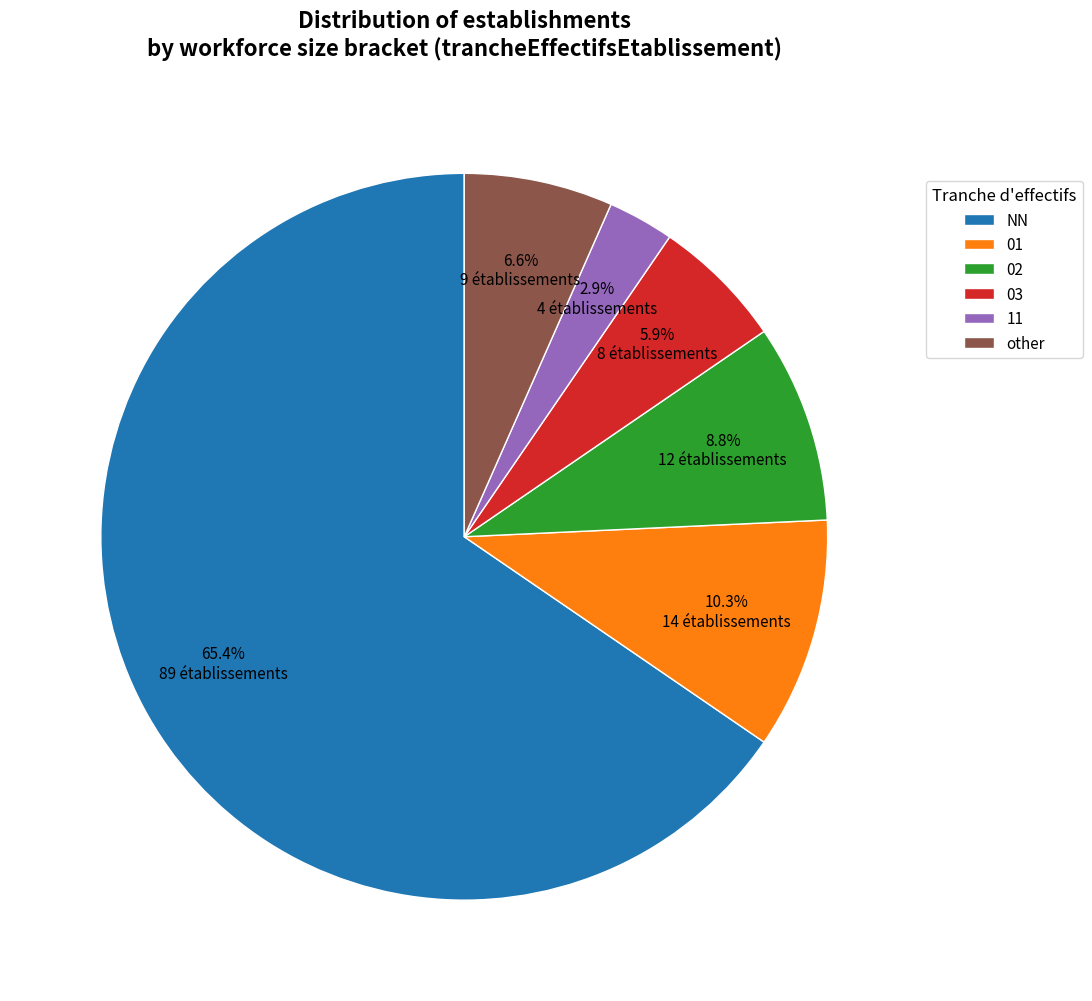

Count the number of slices in the pie.

6